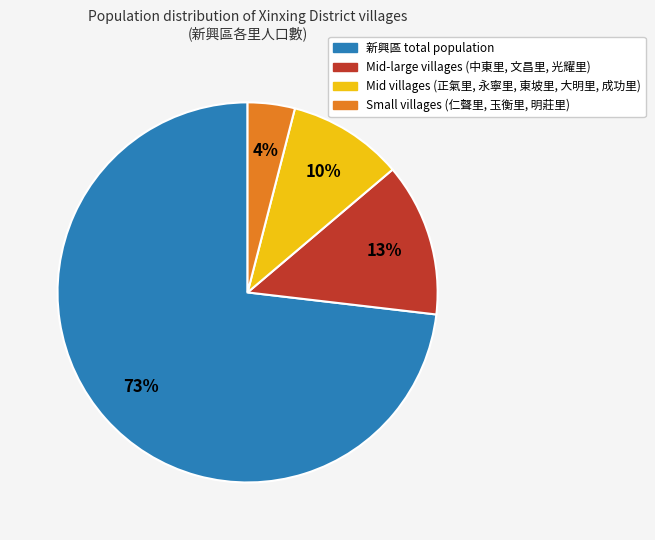

Which category has the smallest portion of the pie?

Small villages (仁聲里, 玉衡里, 明莊里)